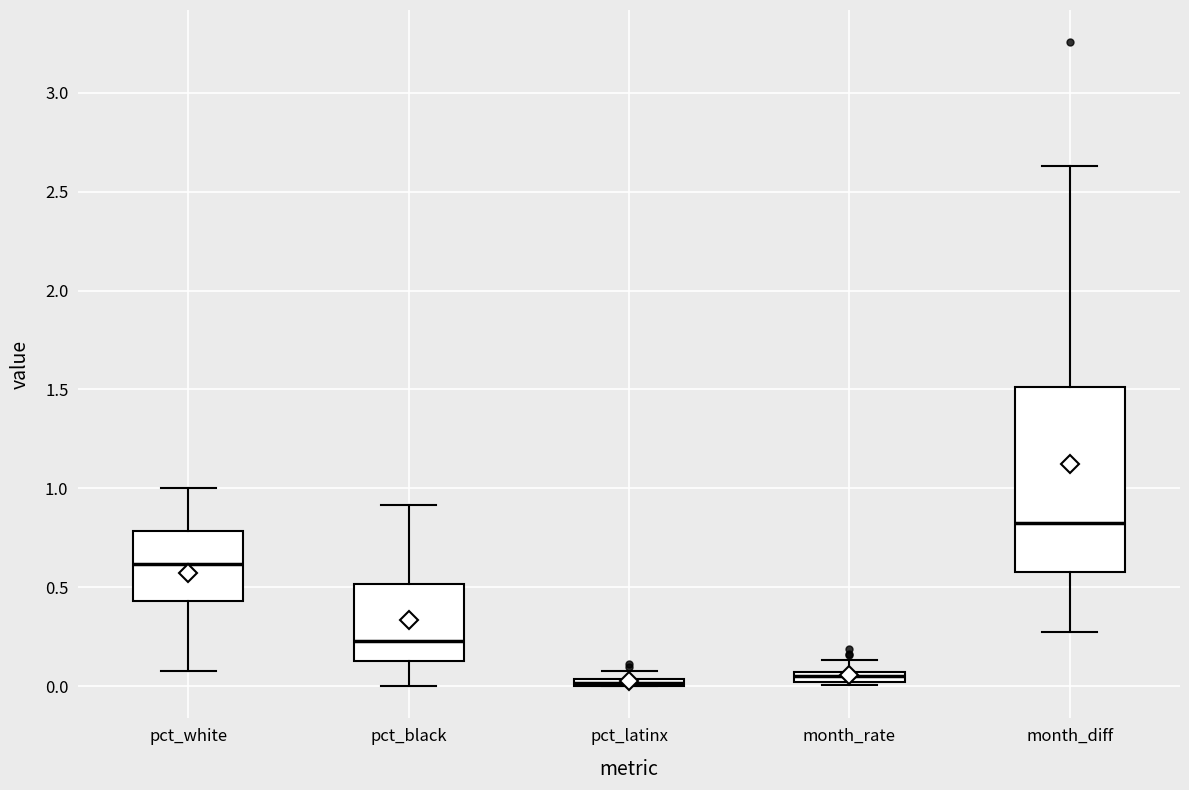

Which box is the tallest, from its lower edge to its upper edge?

month_diff